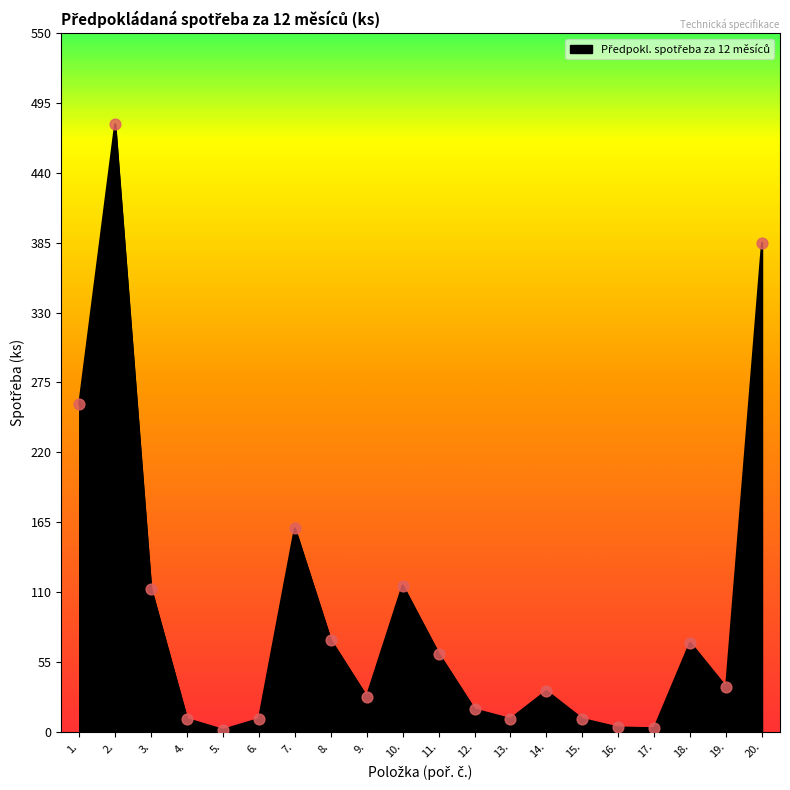

Between 14. and 9., which is larger?

14.